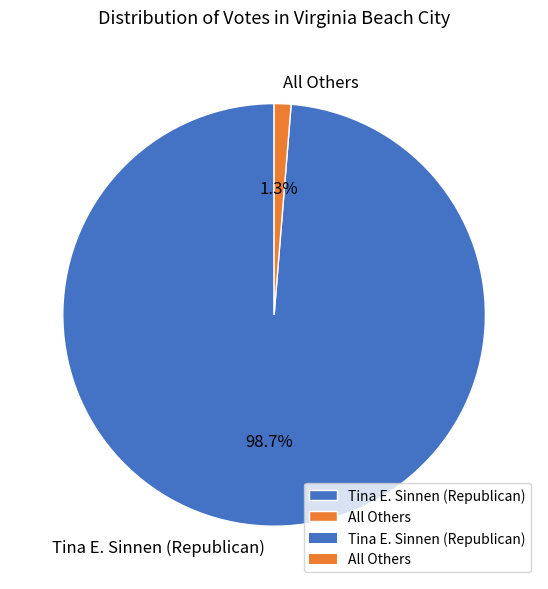

To the nearest percent, what percentage of the pie is All Others?

1%